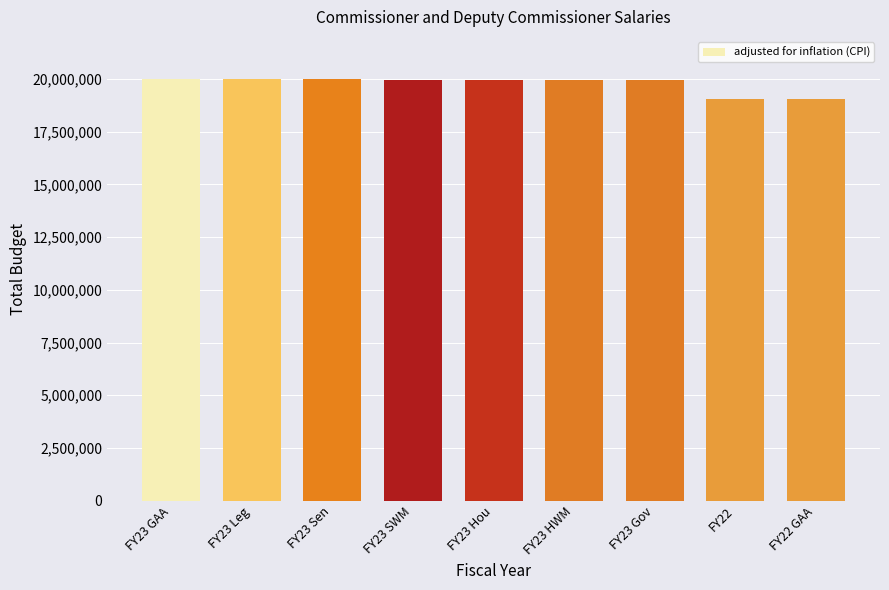

What is the label of the 3rd bar from the left?

FY23 Sen